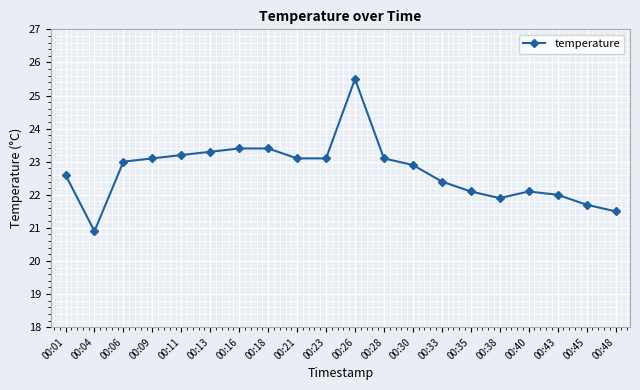

The chart shows a value of 23.2 at 00:11. True or false?

True